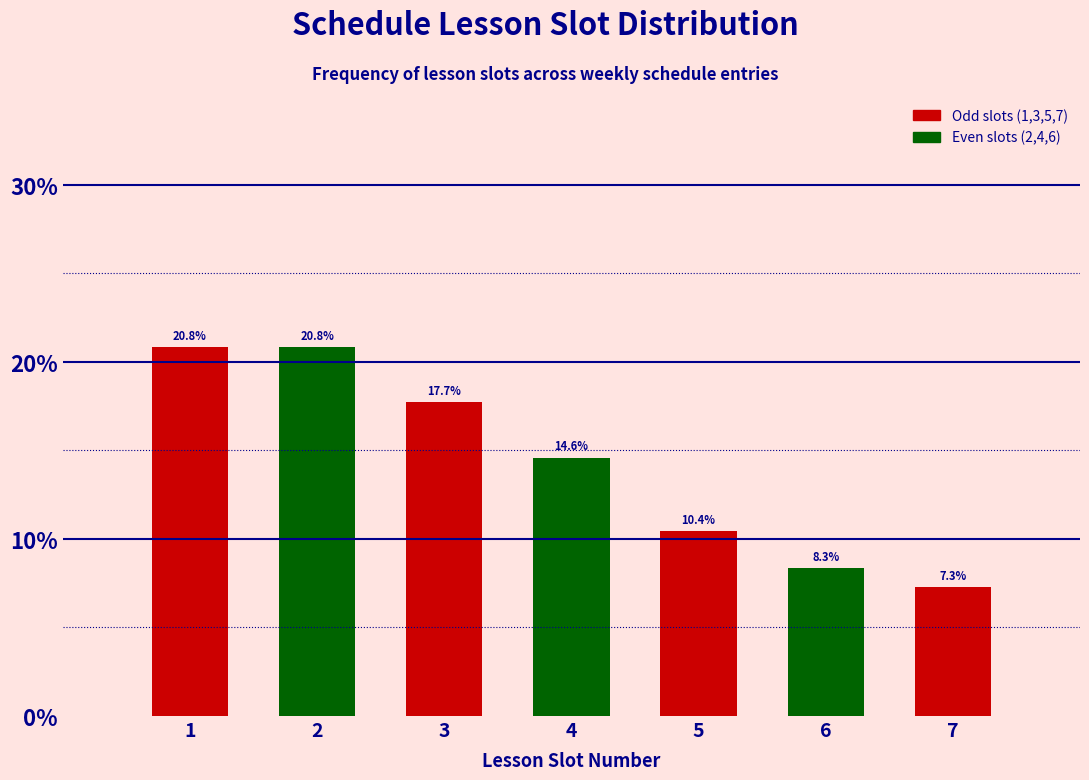

Reading left to right, what are all the values shown in this chart?

1=20.8	2=20.8	3=17.7	4=14.6	5=10.4	6=8.3	7=7.3